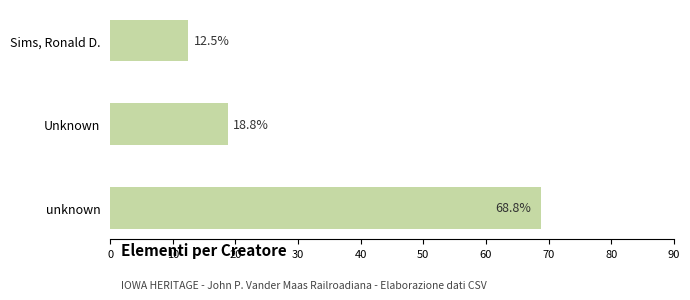

How many data points are less than 18?

1